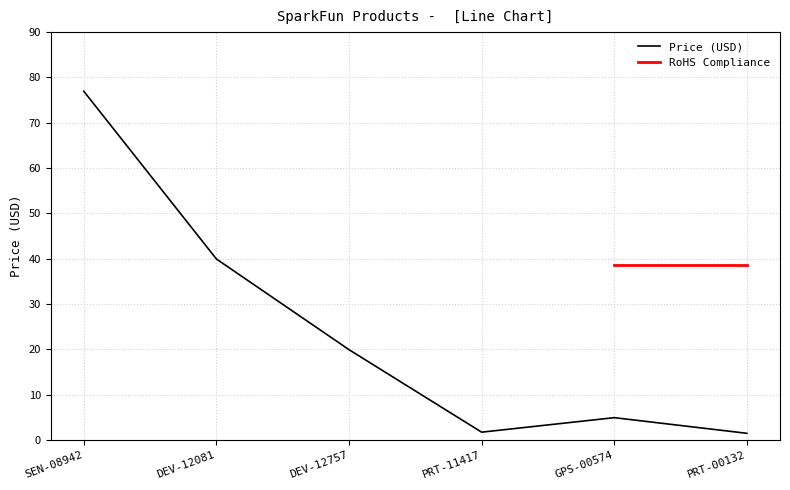

Which category has the highest value across all series?

SEN-08942